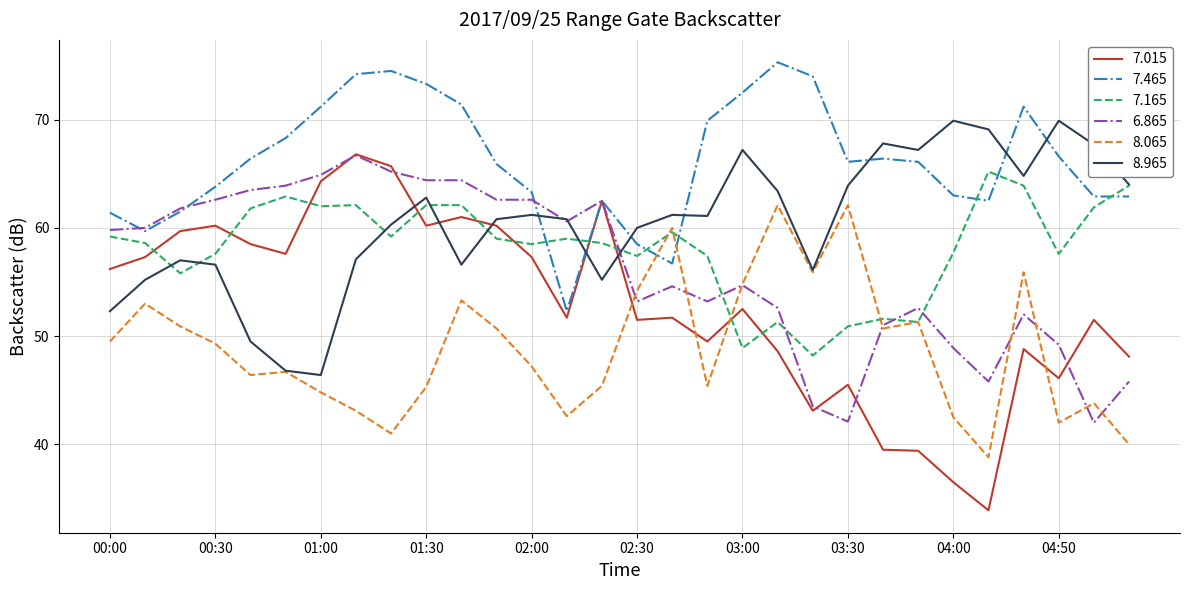

Which series has the largest range (max minus min)?

7.015